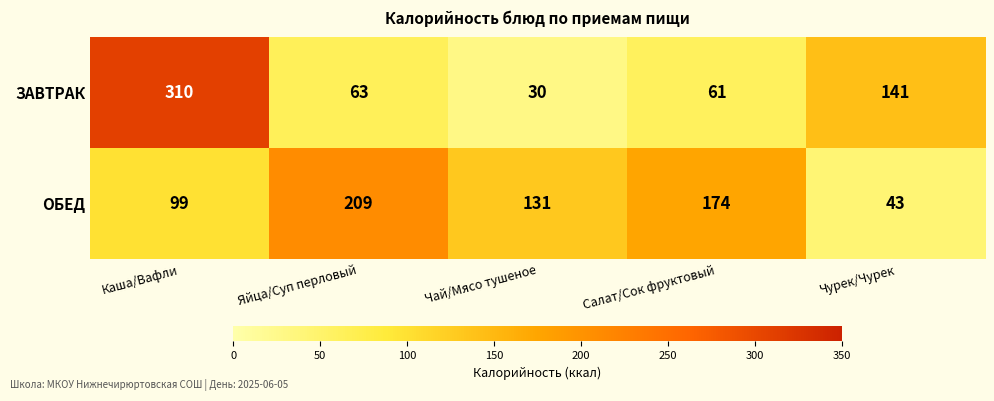

Which series has the largest total across all categories?

ОБЕД